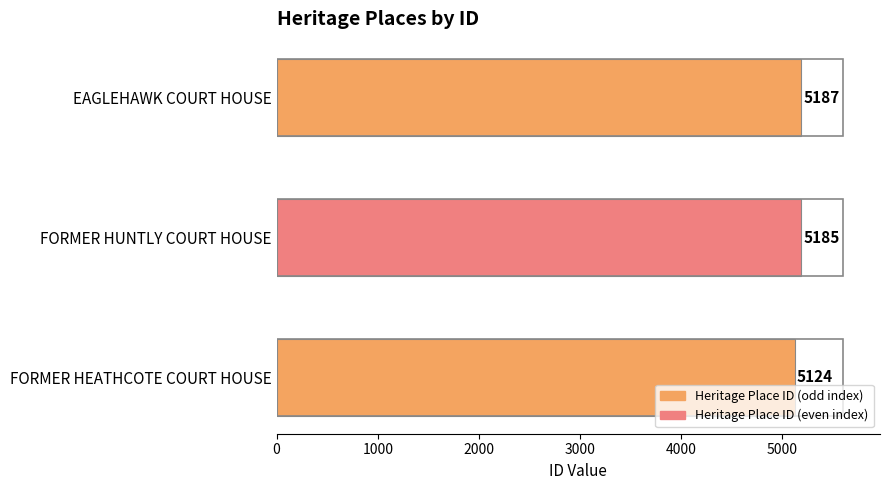

Does the chart contain any negative values?

No